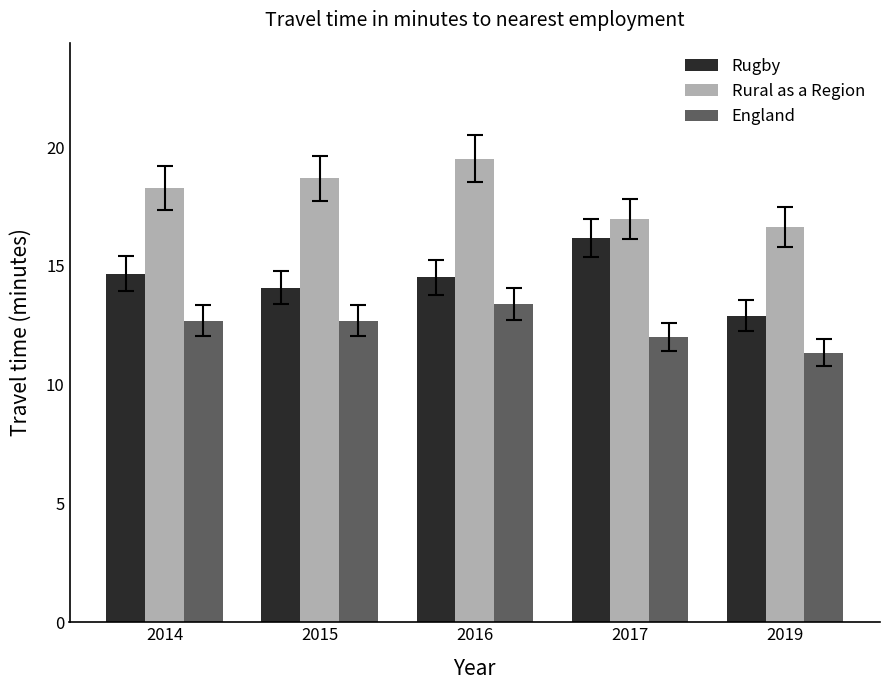

The Rural as a Region series shows 30.2 at 2014. True or false?

False